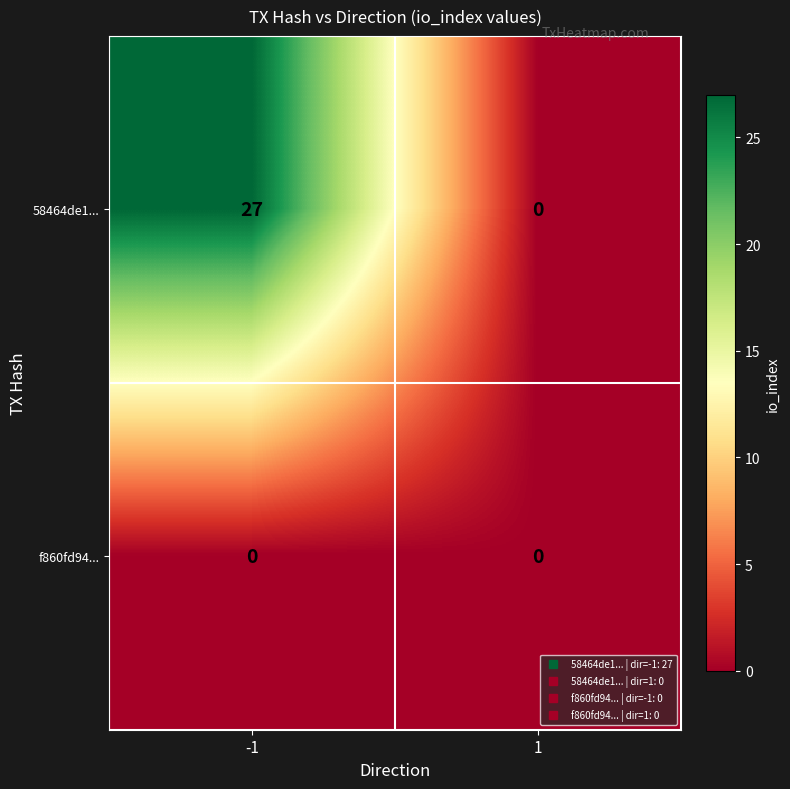

What is the greatest value displayed?

27